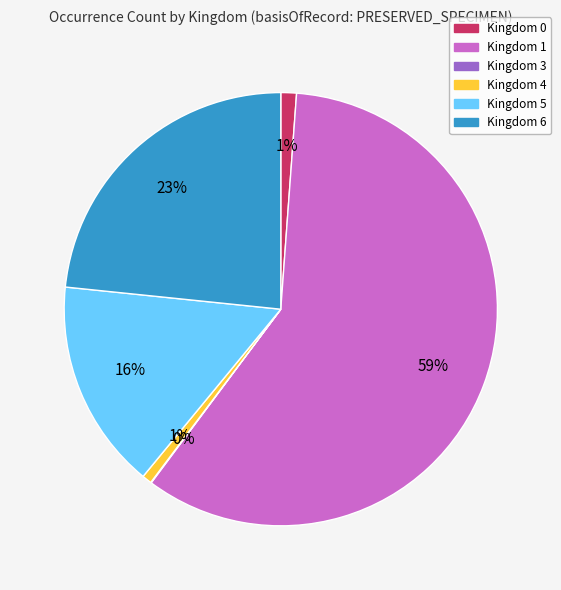

Does any single category account for the majority?

Yes